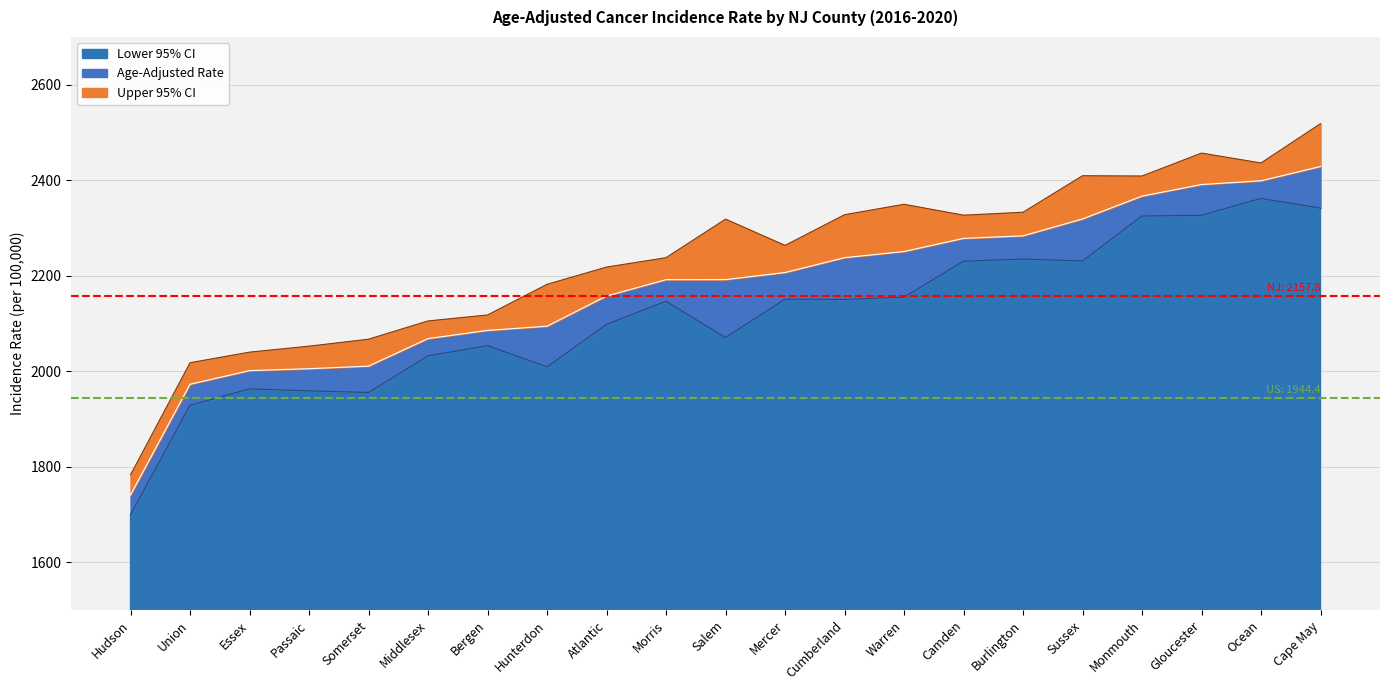

What is the total value across all series at Hunterdon?

2182.0